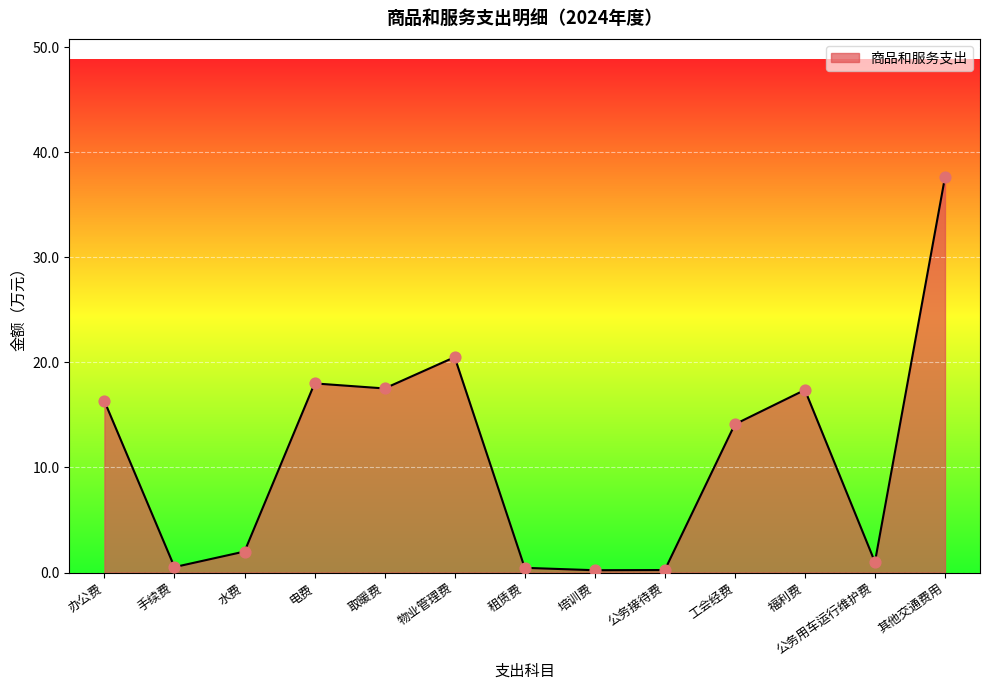

Between 办公费 and 工会经费, which is larger?

办公费